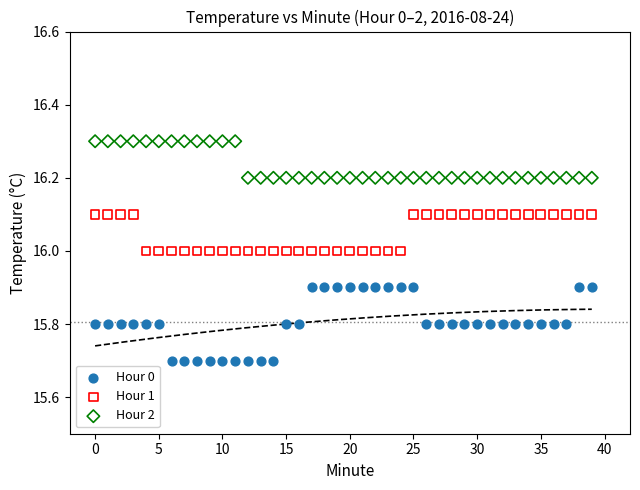

Across all data points, what is the range of Y values (max minus min)?

0.6